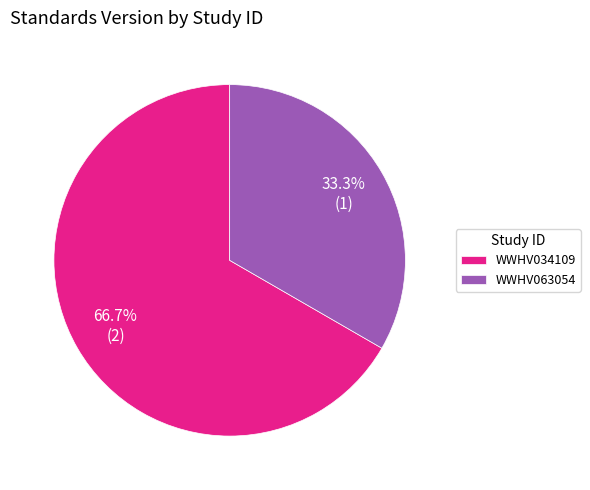

What percentage is NOT represented by WWHV034109?

33.3%